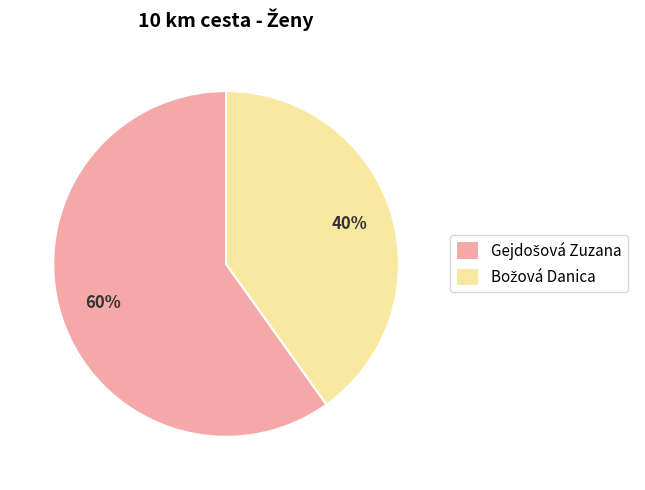

To the nearest percent, what is the difference between the largest and smallest slice percentages?

20%